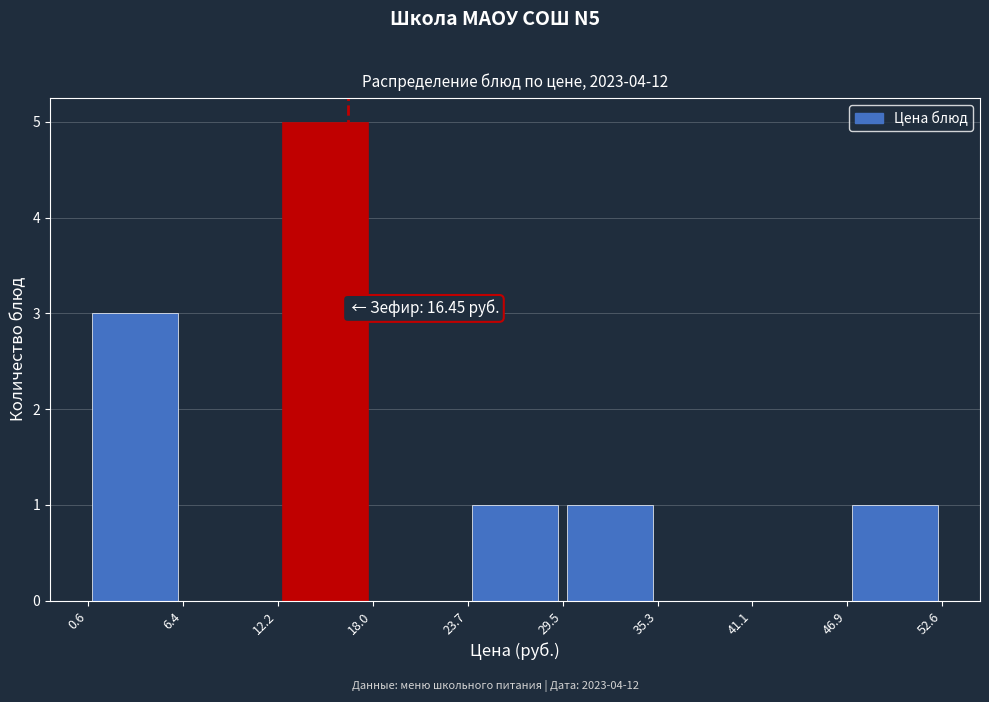

Which range on the x-axis has the tallest bar?

12.2 to 18.0